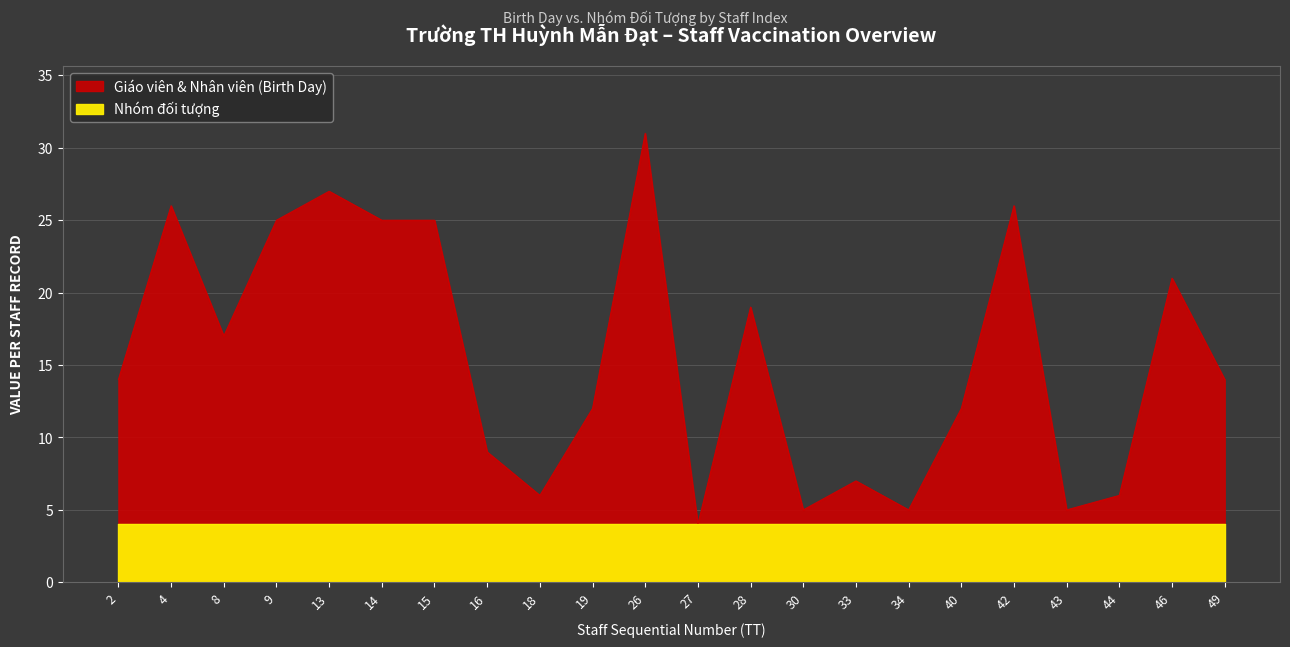

The chart shows a value of 9 at 26. True or false?

False